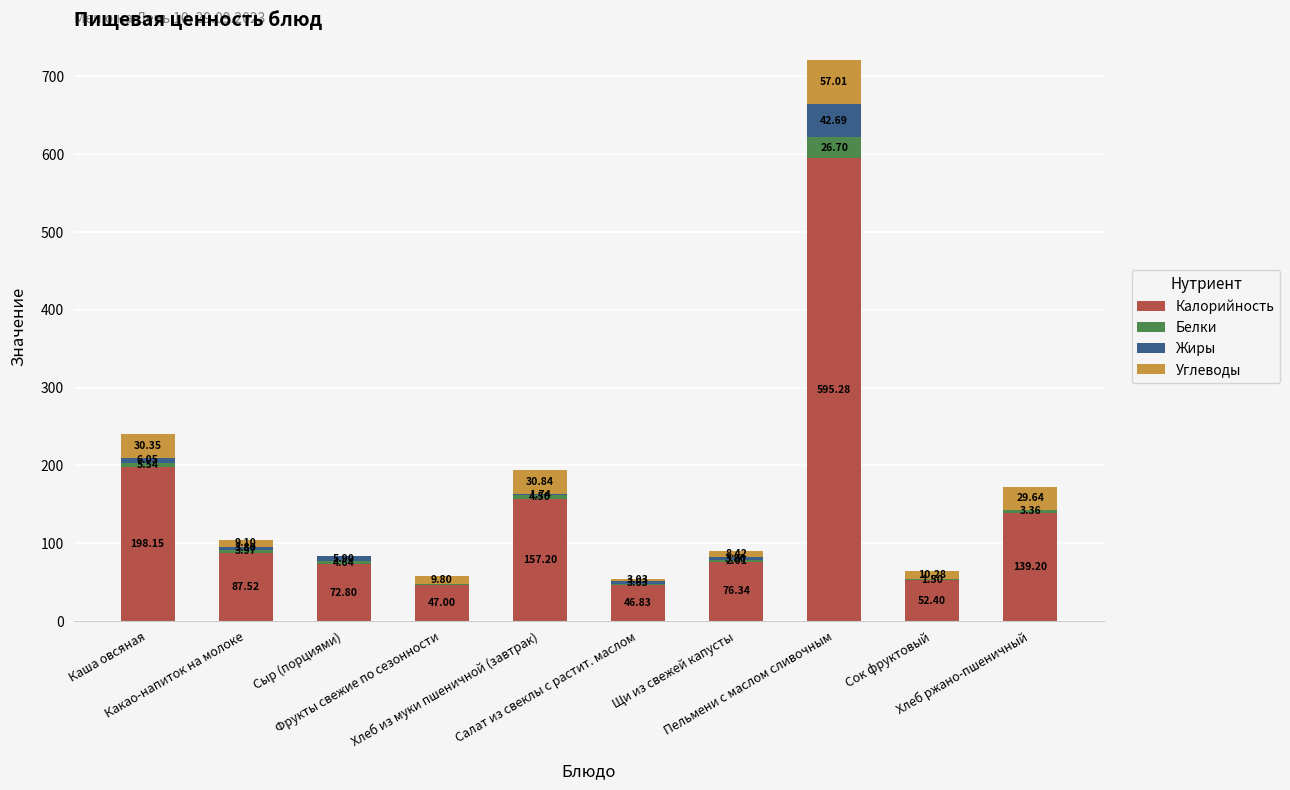

The value of Углеводы at Сыр (порциями) is 0.0. True or false?

True